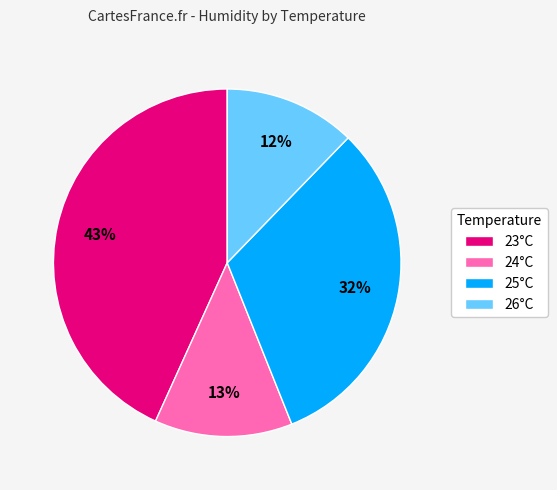

Which slice is the largest?

23°C